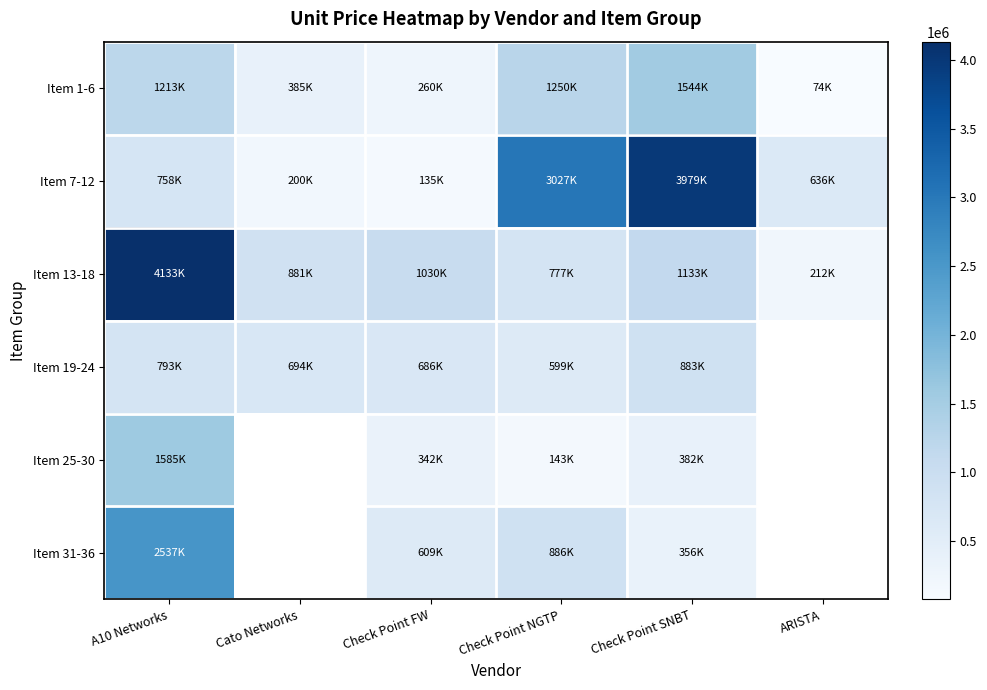

Which series has the largest range (max minus min)?

Item 13-18